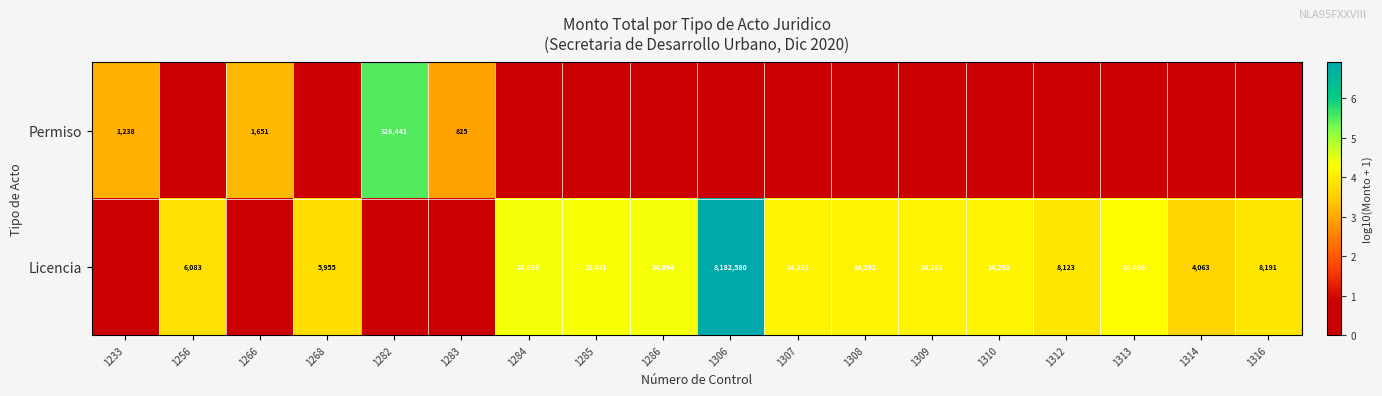

At which category is the sum across all series the highest?

1306